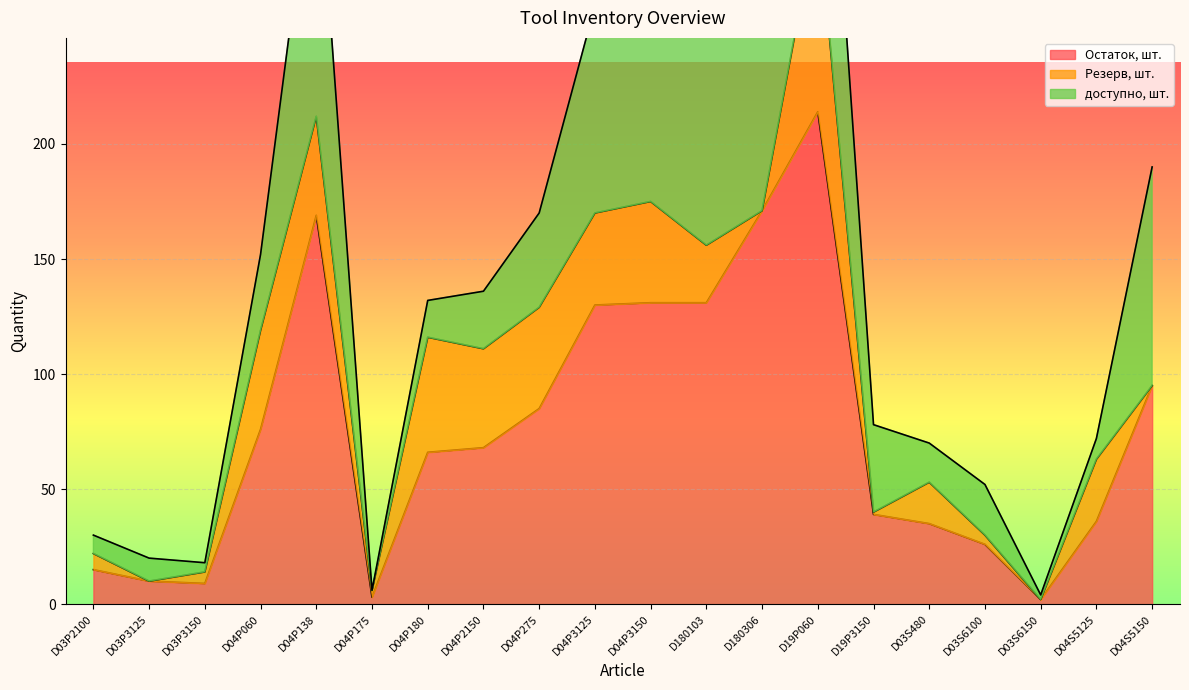

Which series has the widest spread of values?

Остаток, шт.